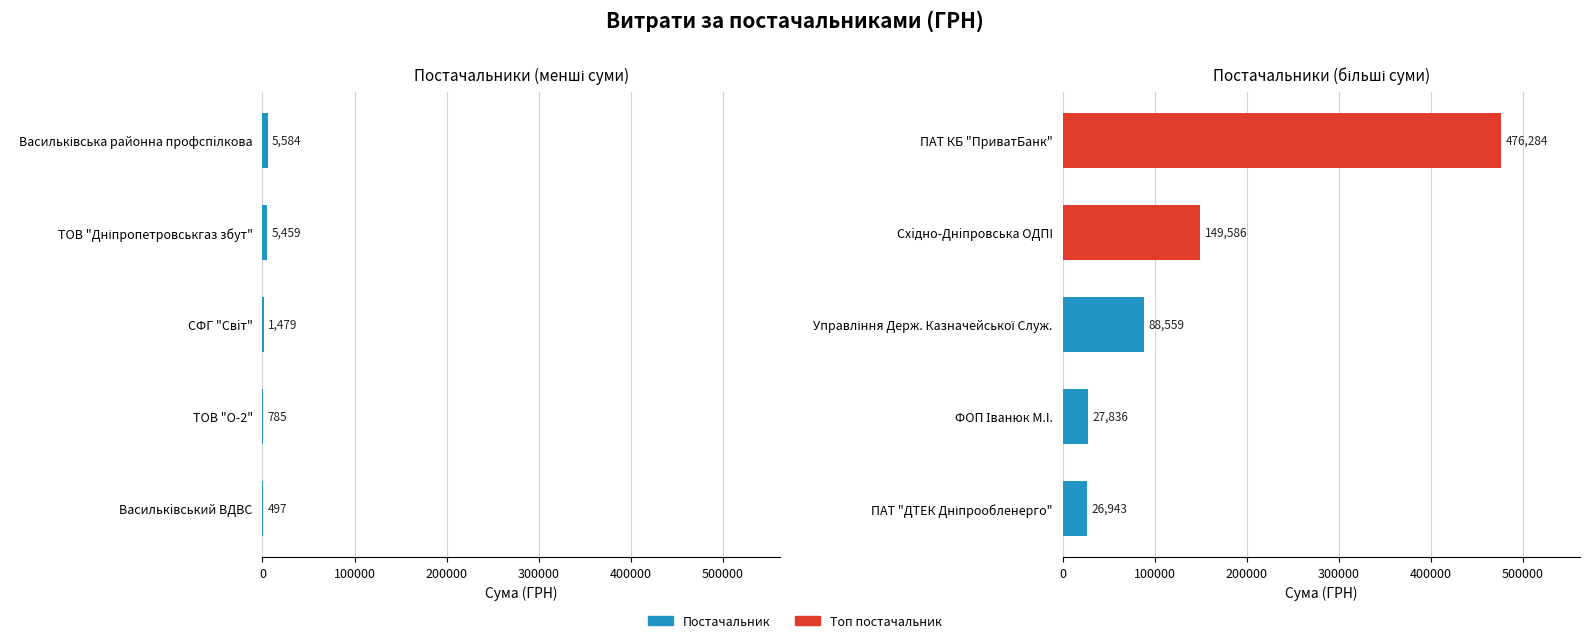

Is it true that the value at 200000 is 151503.3?

False